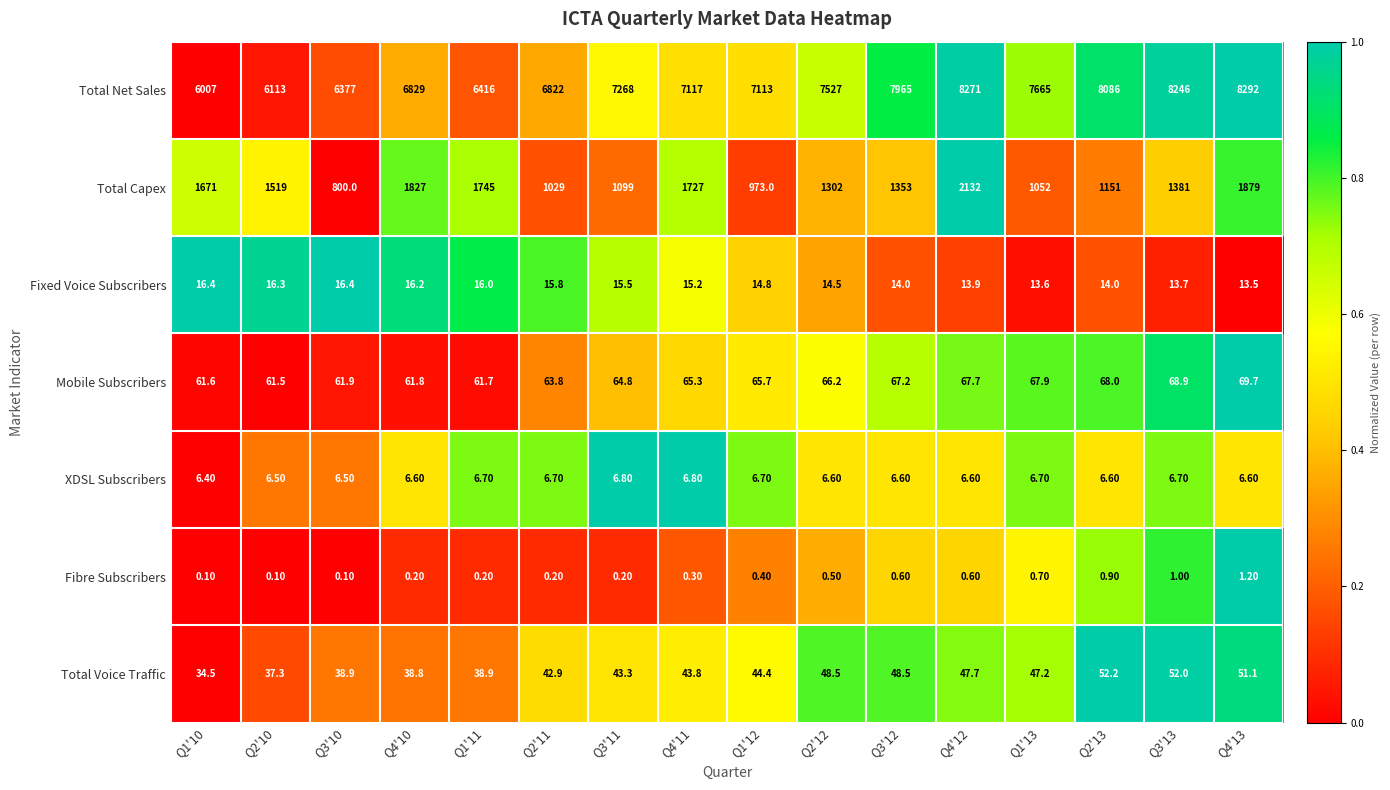

Which series changed the most between Q1'11 and Q4'12?

Total Net Sales